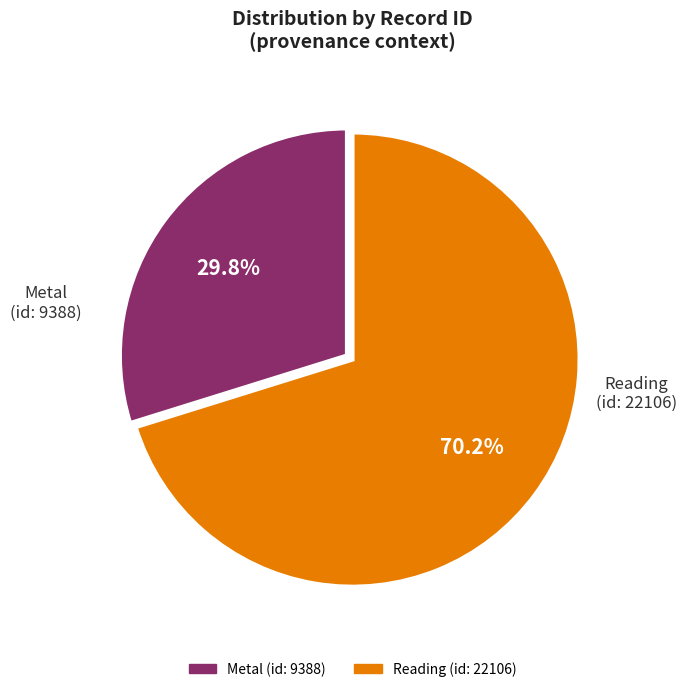

The Reading (id: 22106) slice represents 75% of the pie. True or false?

False